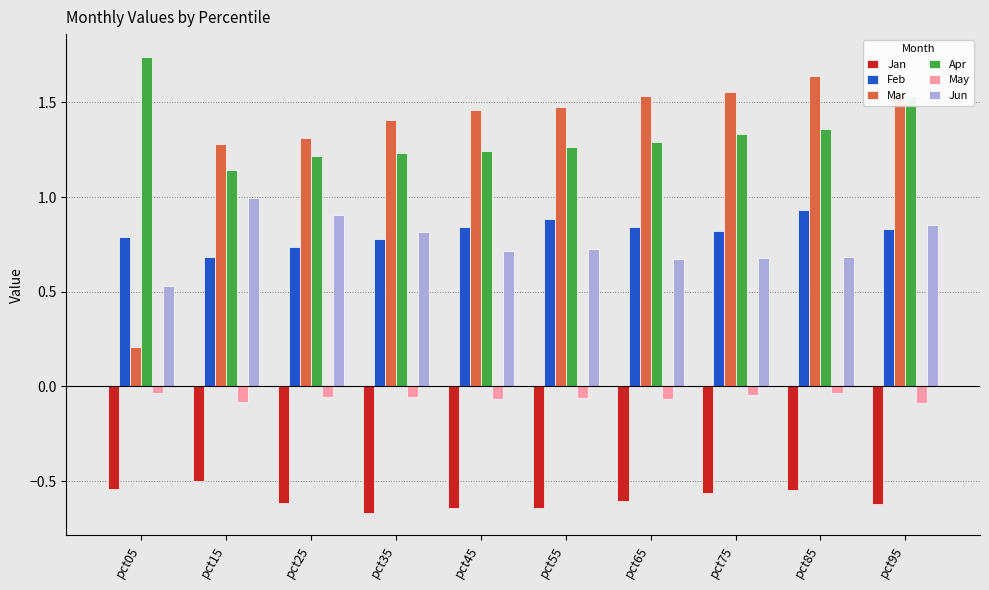

How many data points does each series have?

10